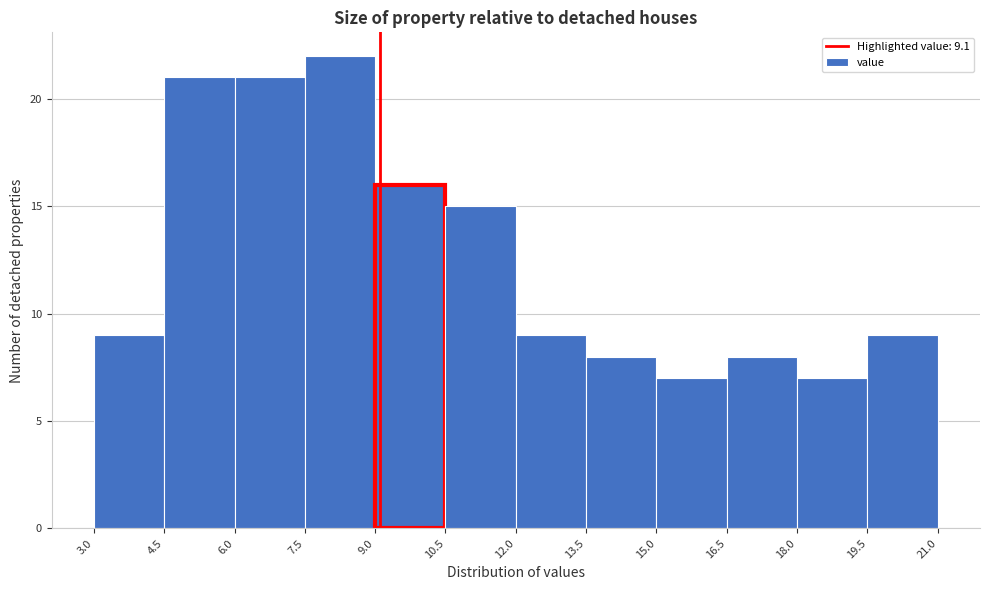

Over which range of the x-axis is the bar tallest?

7.5 to 9.0